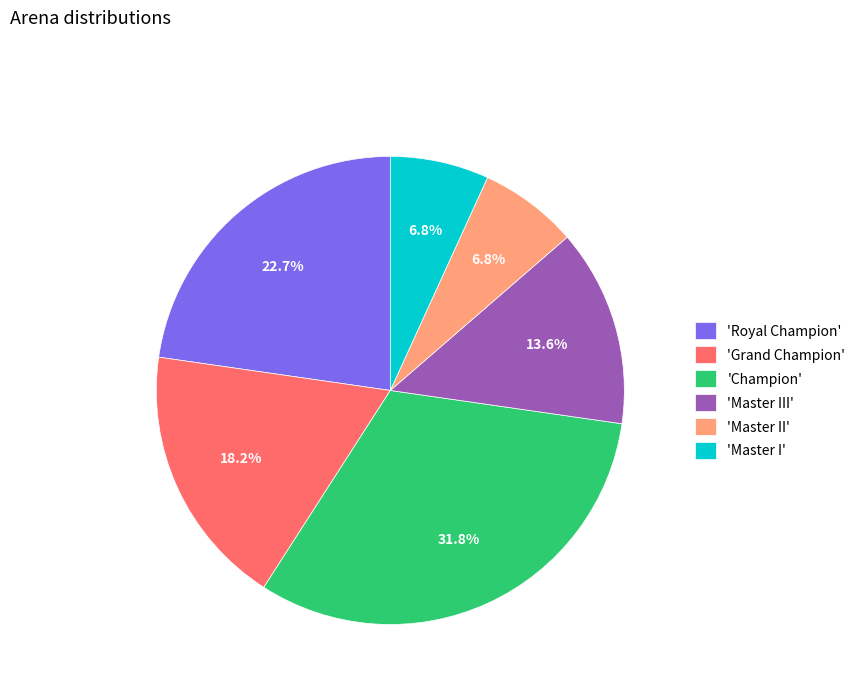

Which has a higher value, 'Champion' or 'Master II'?

'Champion'